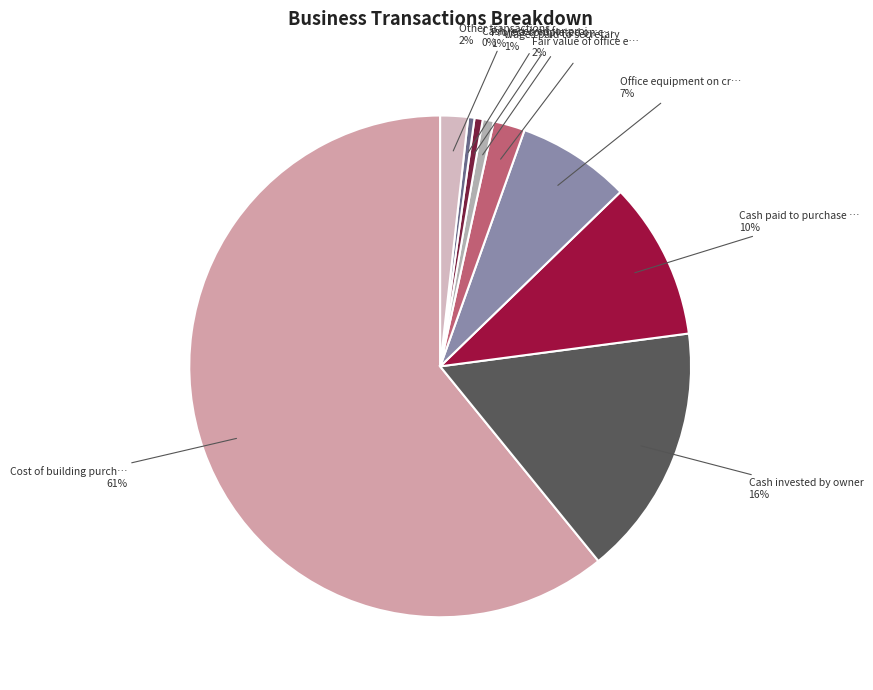

Which slice represents more than half of the pie?

Cost of building purchased